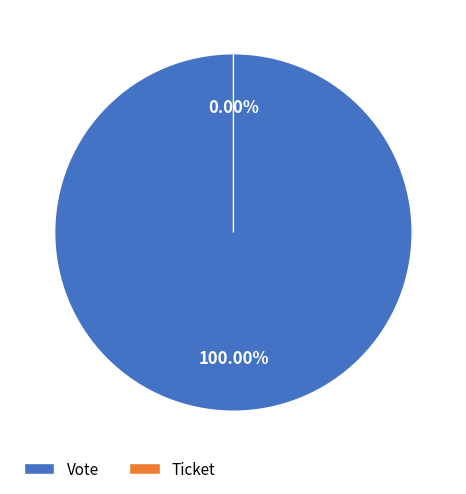

To the nearest percent, what is the average slice percentage?

50%